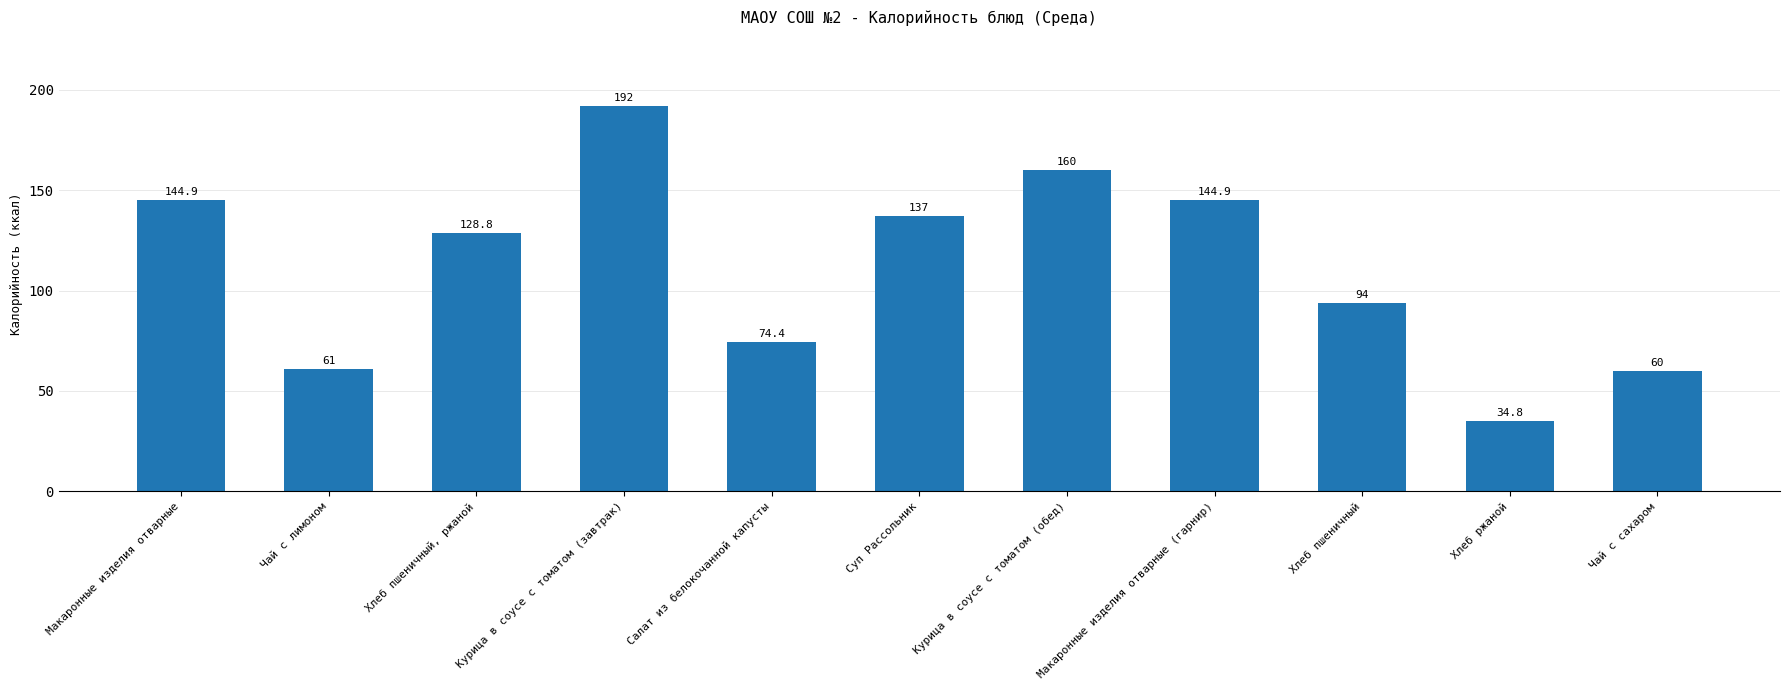

The chart shows a value of 144.9 at Макаронные изделия отварные (гарнир). True or false?

True